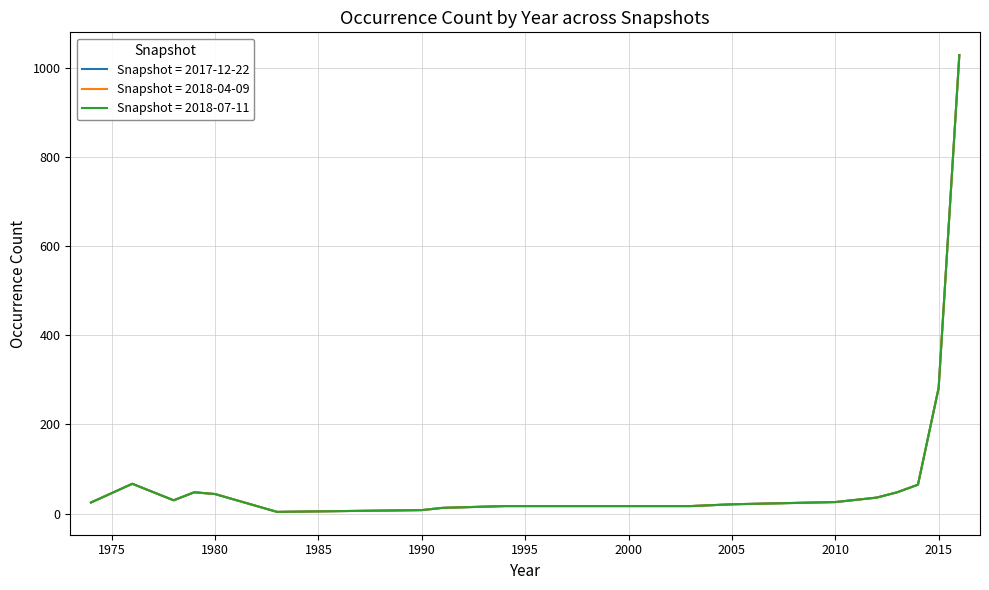

Which series has the widest spread of values?

2017-12-22